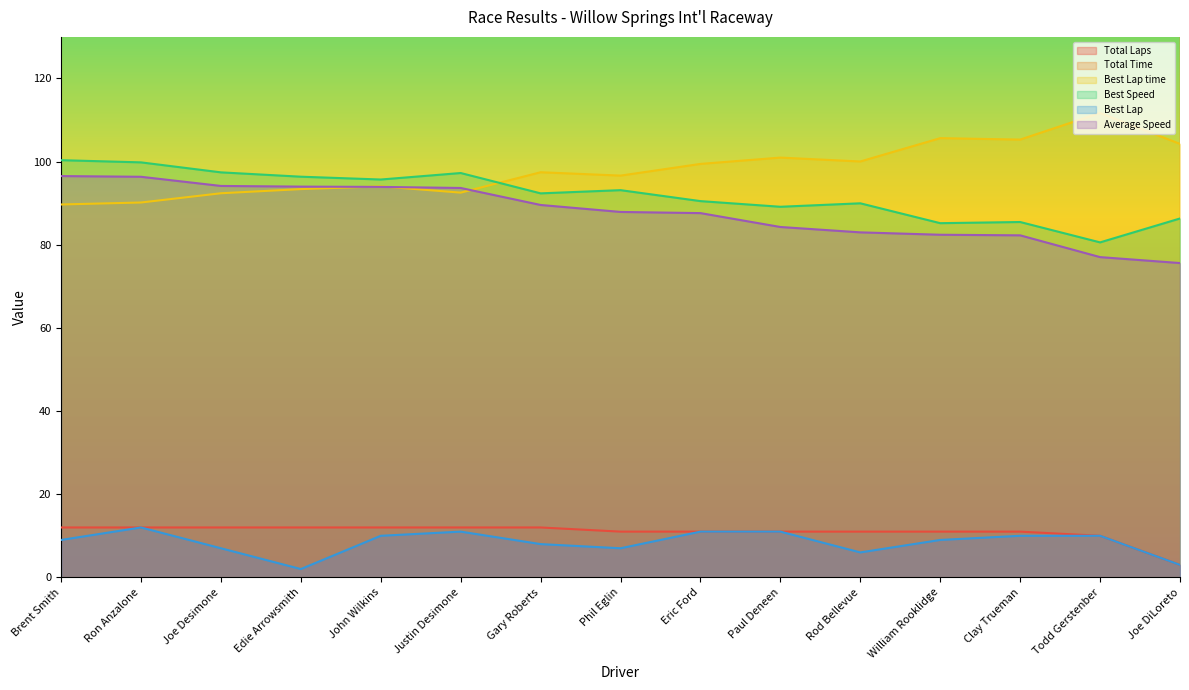

At which category does the chart reach its peak across all series?

Gary Roberts